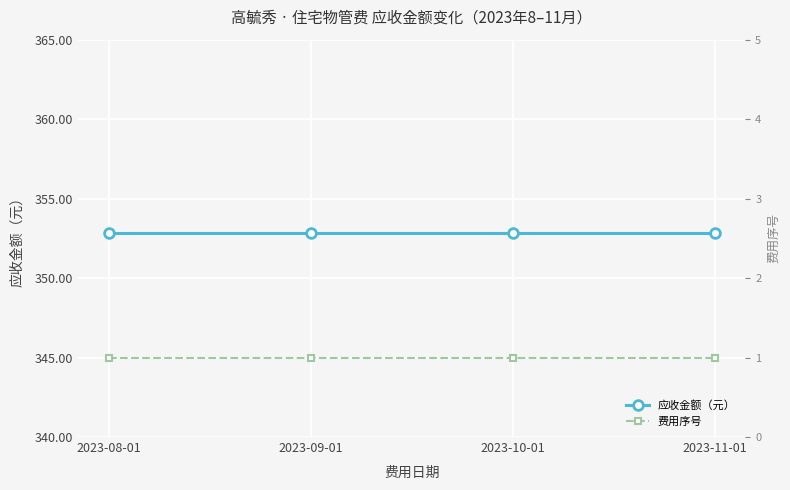

Read the 费用序号 value at 2023-11-01.

1.0